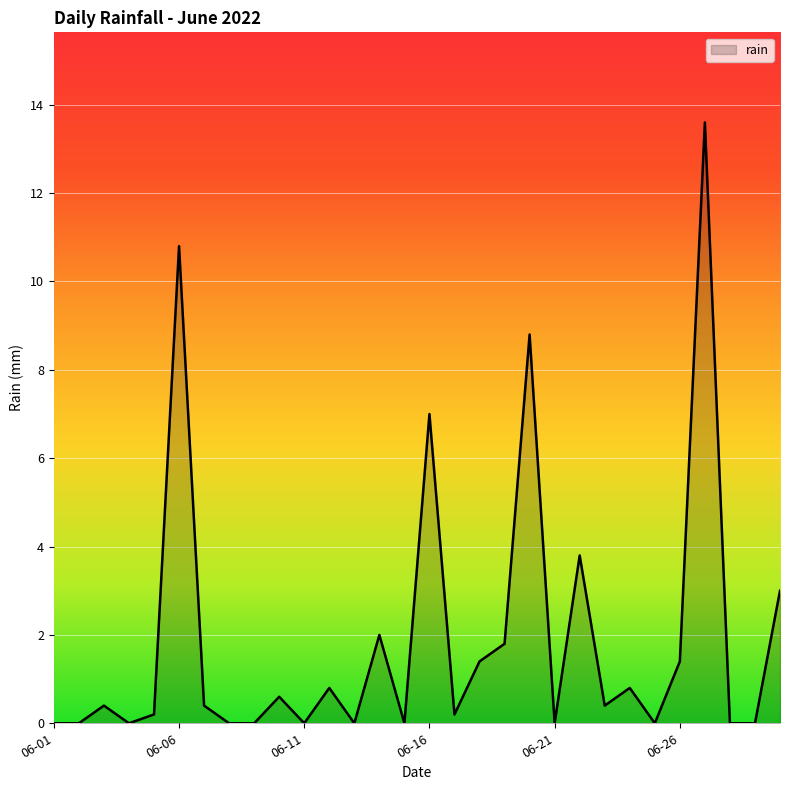

What is the maximum value shown in the chart?

13.6